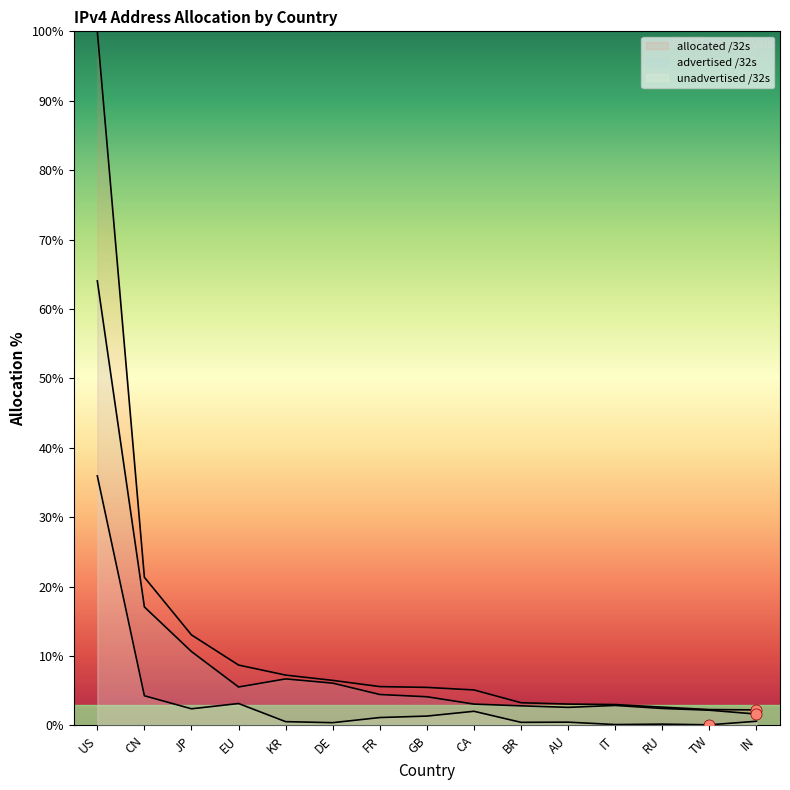

List the series in order of their peak value, lowest first.

unadvertised /32s, advertised /32s, allocated /32s